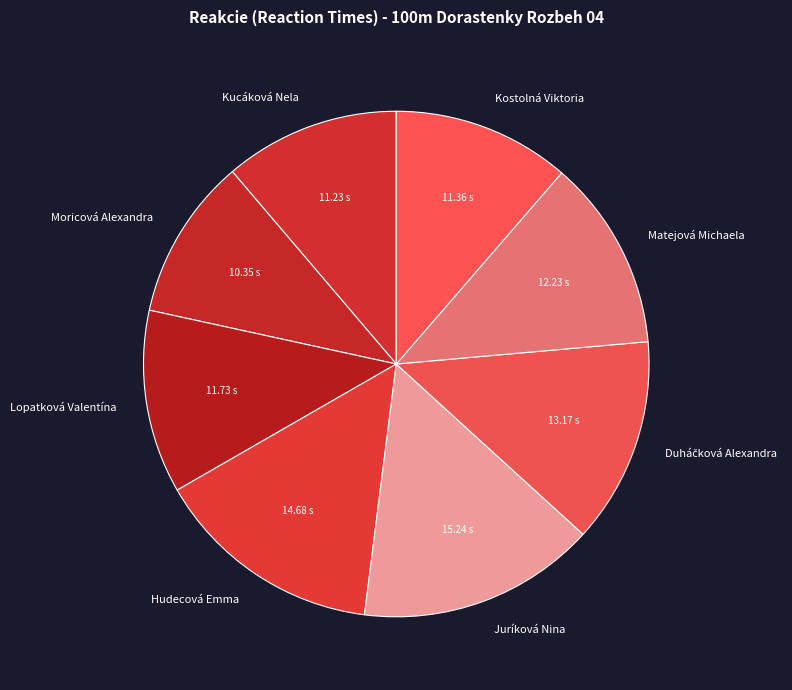

Combined, do Lopatková Valentína and Moricová Alexandra account for over 50%?

No